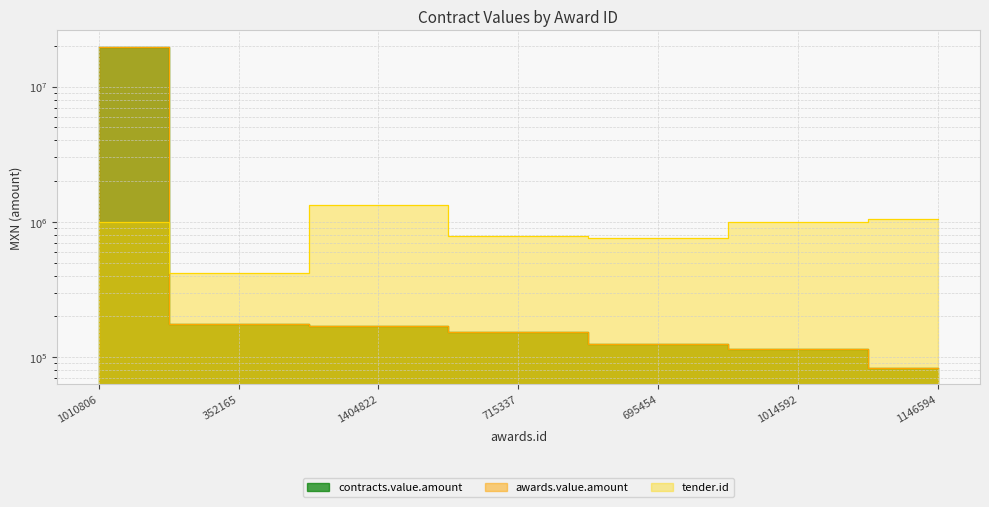

Which series ends up on top after the final intersection of awards.value.amount and tender.id?

tender.id